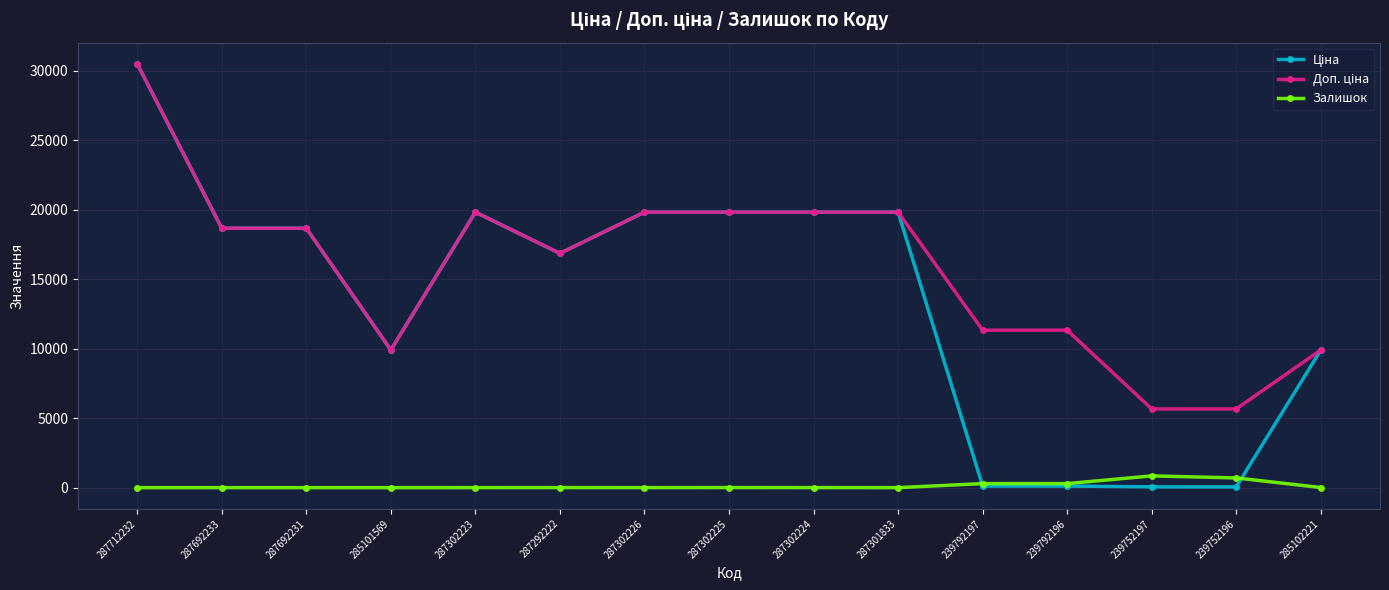

At how many categories does at least one series exceed 6632?

13